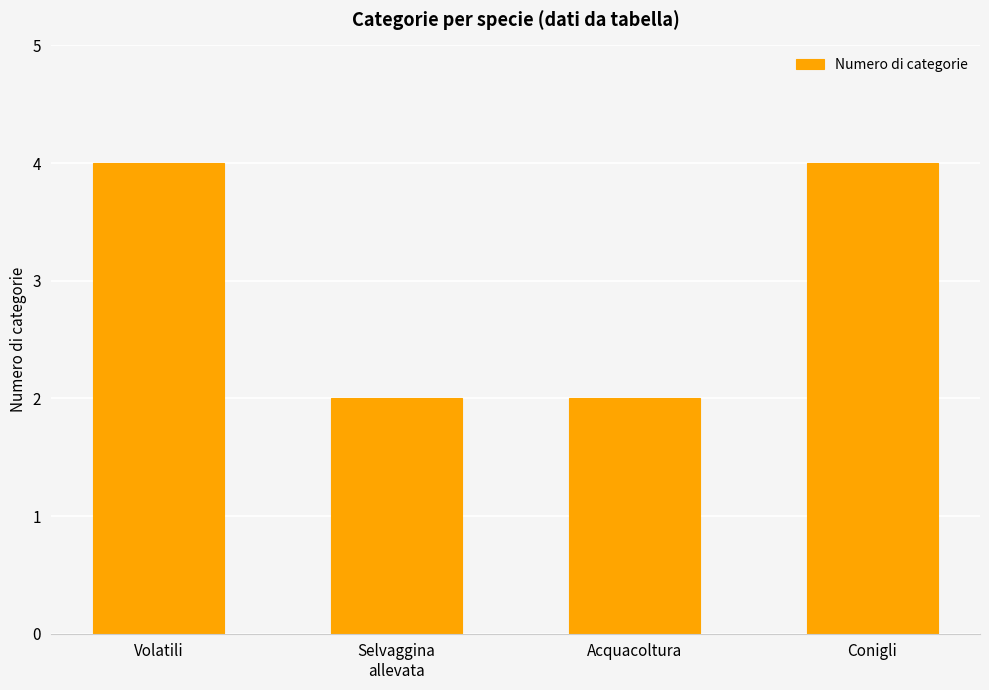

How many distinct data groups are displayed?

1